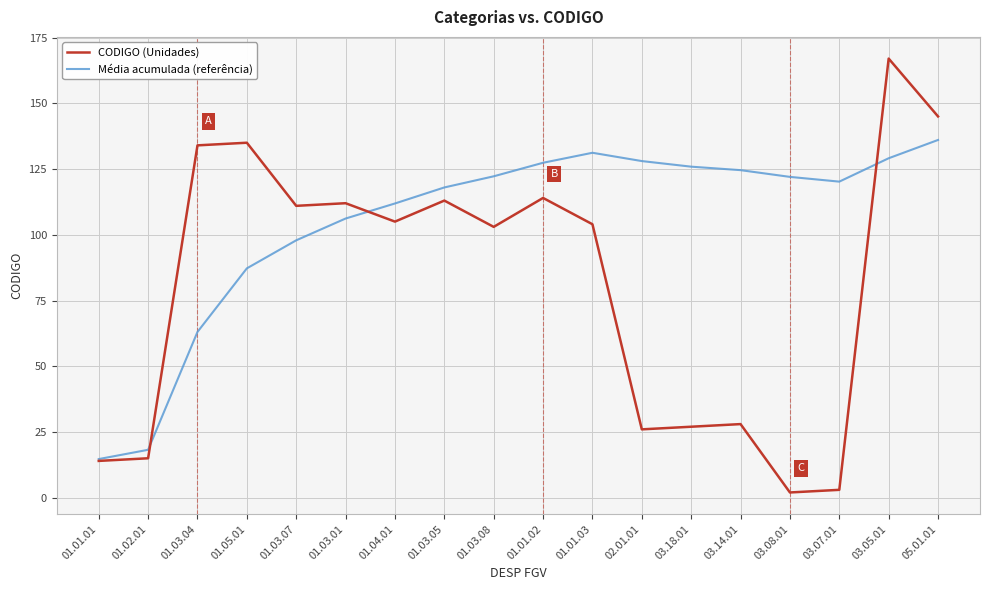

At 01.01.02, list the series in order from largest to smallest.

Média acumulada (referência), CODIGO (Unidades)